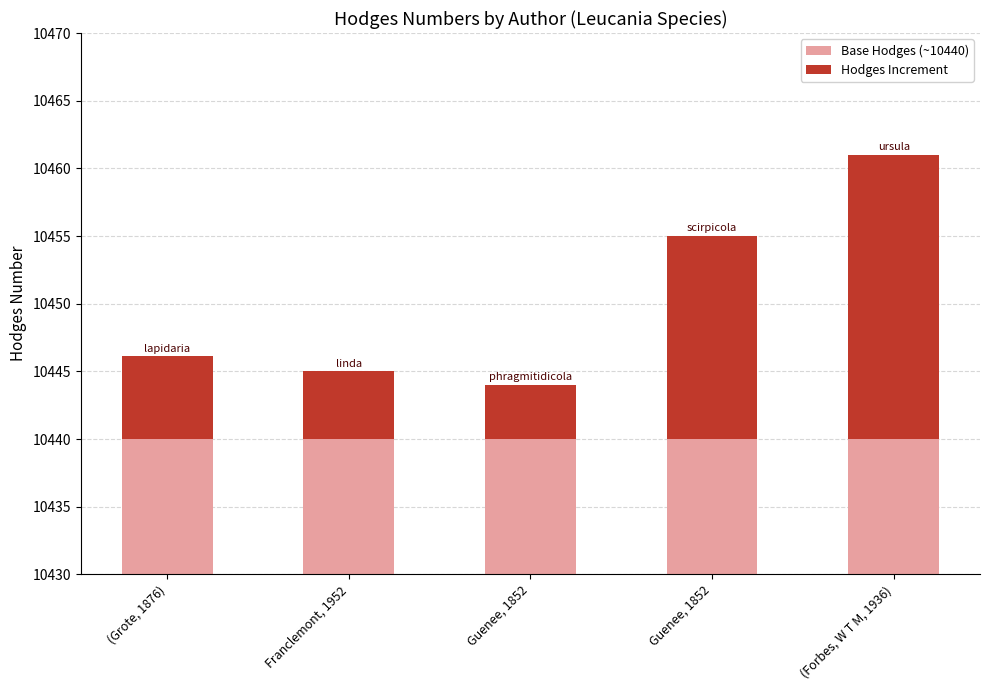

Which has a higher value, Guenee, 1852 or Franclemont, 1952?

Guenee, 1852